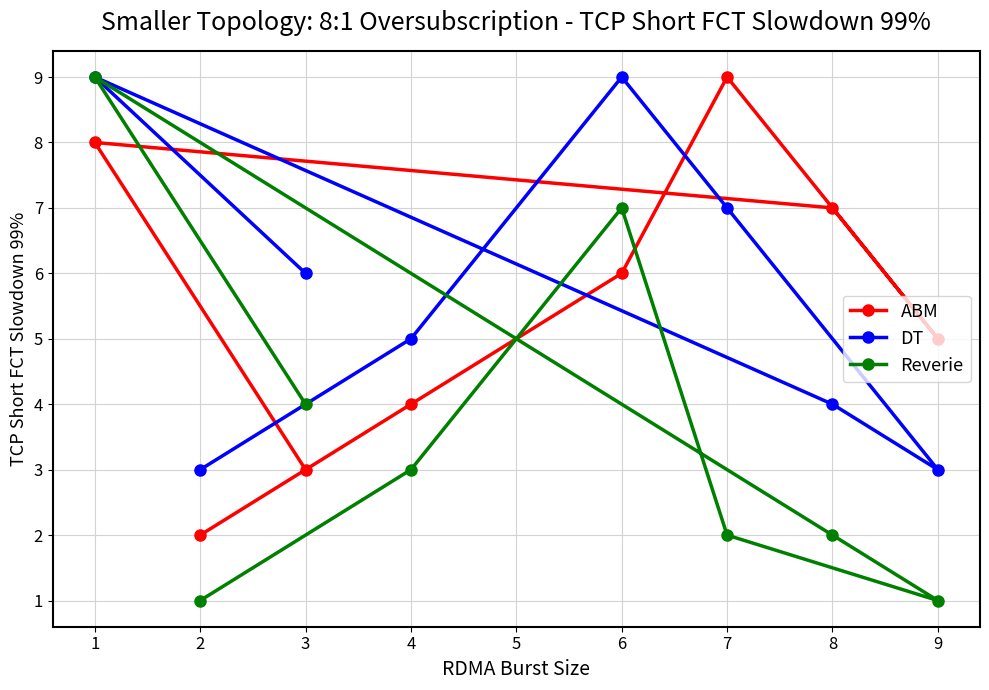

What is the highest value of the ABM series?

9